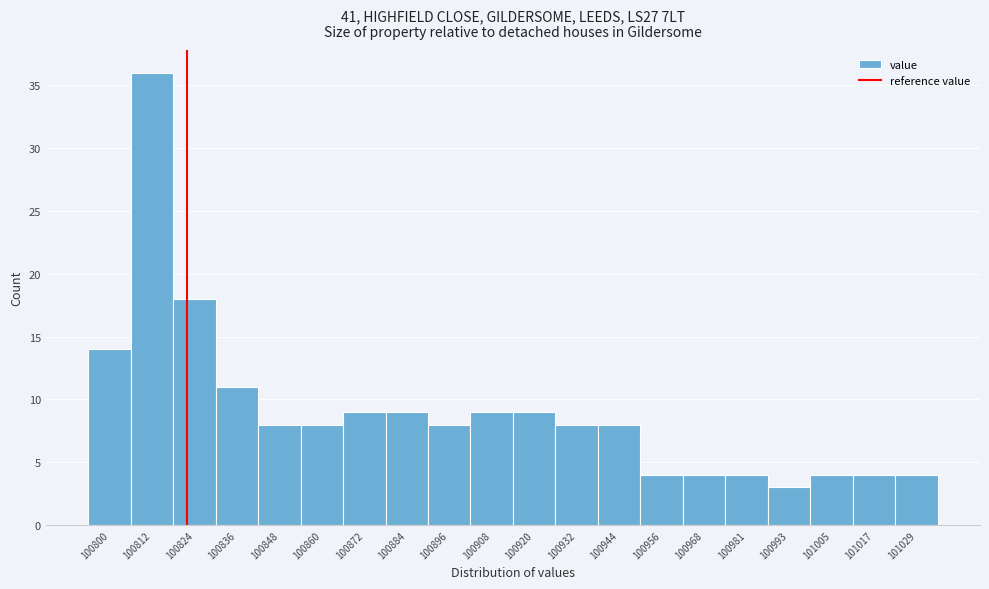

Reading left to right, transcribe all the data shown in this chart.

100800=14	100812=36	100824=18	100836=11	100848=8	100860=8	100872=9	100884=9	100896=8	100908=9	100920=9	100932=8	100944=8	100956=4	100968=4	100981=4	100993=3	101005=4	101017=4	101029=4